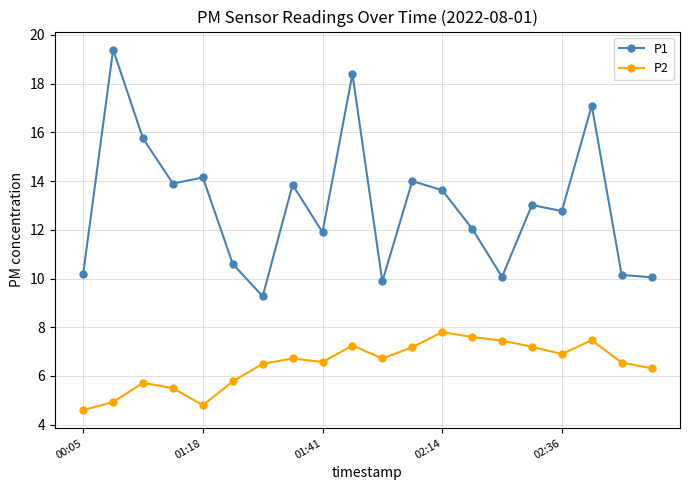

Which series has the widest spread of values?

P1